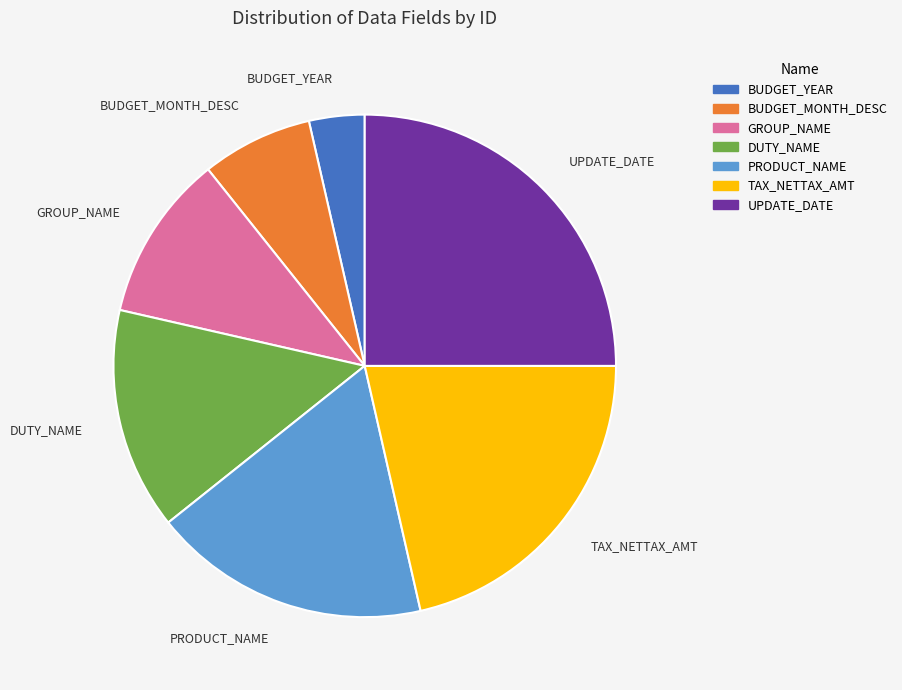

The BUDGET_MONTH_DESC slice represents 19% of the pie. True or false?

False